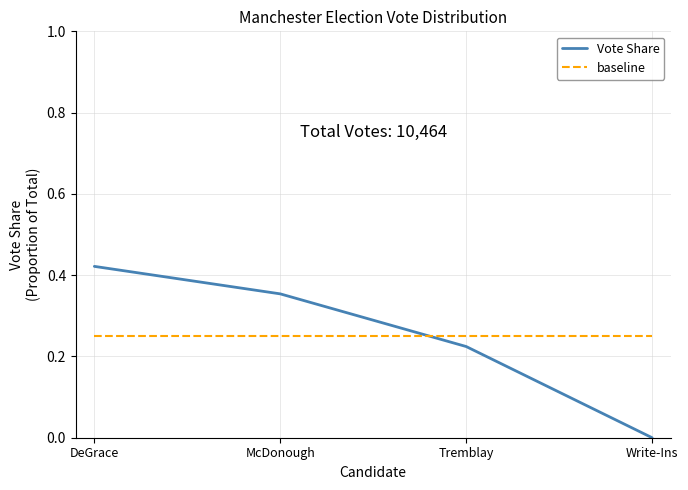

At how many categories does at least one series exceed 0?

4